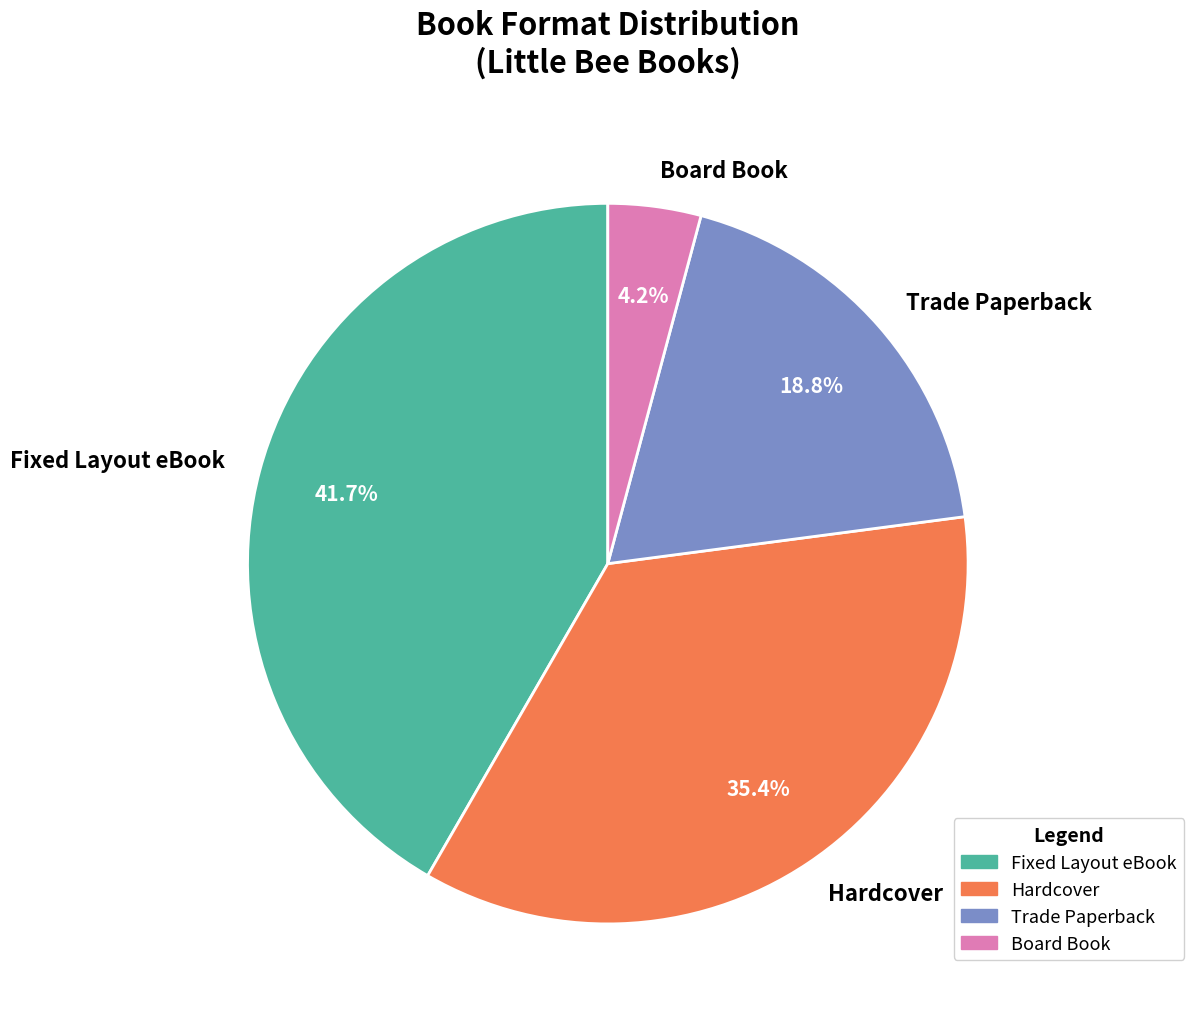

Combined, what portion of the pie is Fixed Layout eBook and Trade Paperback?

60.4%